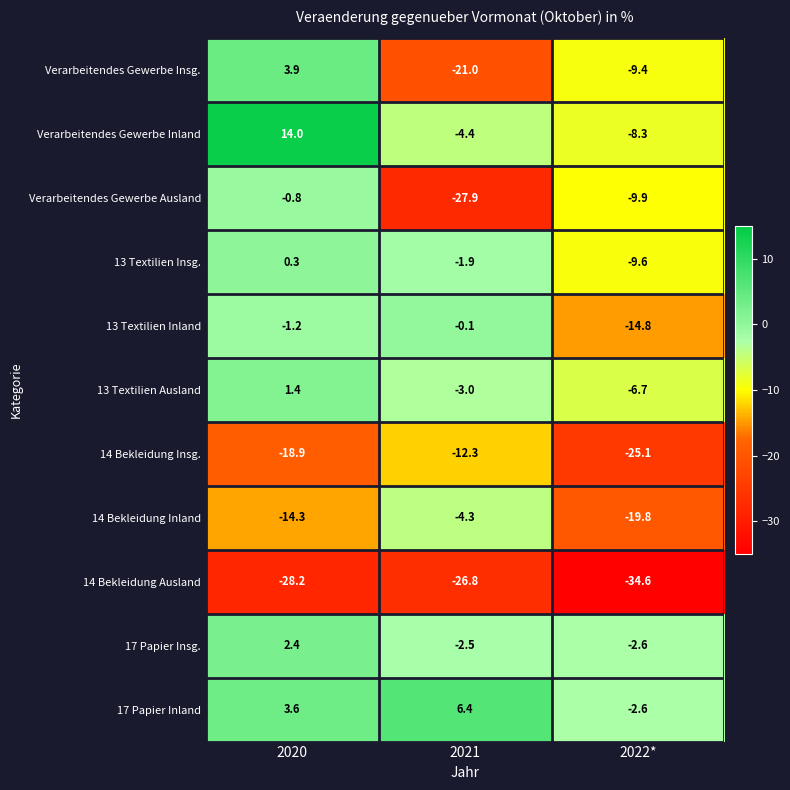

Rank the categories by 17 Papier Inland value from lowest to highest.

2022*, 2020, 2021